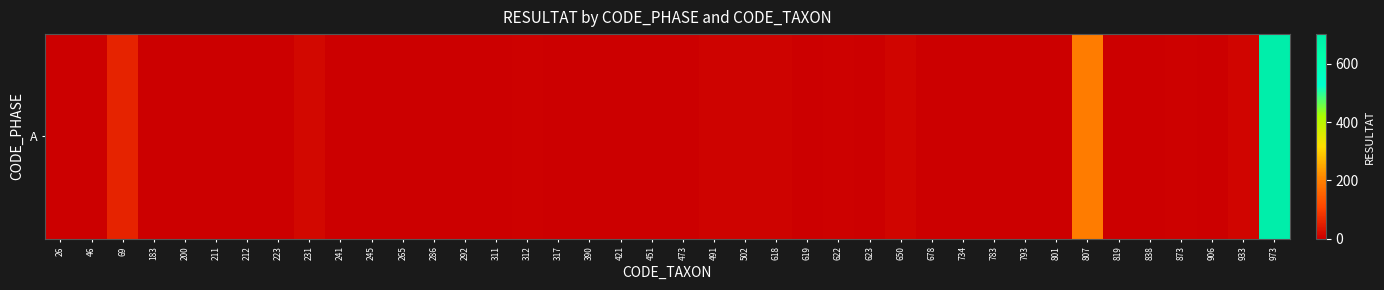

Reading left to right, list all the values displayed in this chart.

26=1	46=0	69=55	183=0	200=0	211=0	212=1	223=1	231=14	241=0	245=2	265=0	286=0	292=1	311=0	312=5	317=1	390=0	421=0	451=1	473=2	491=8	502=7	618=6	619=0	622=4	623=2	650=9	678=0	734=0	783=1	793=1	801=0	807=192	819=1	838=1	873=5	906=1	933=10	973=702